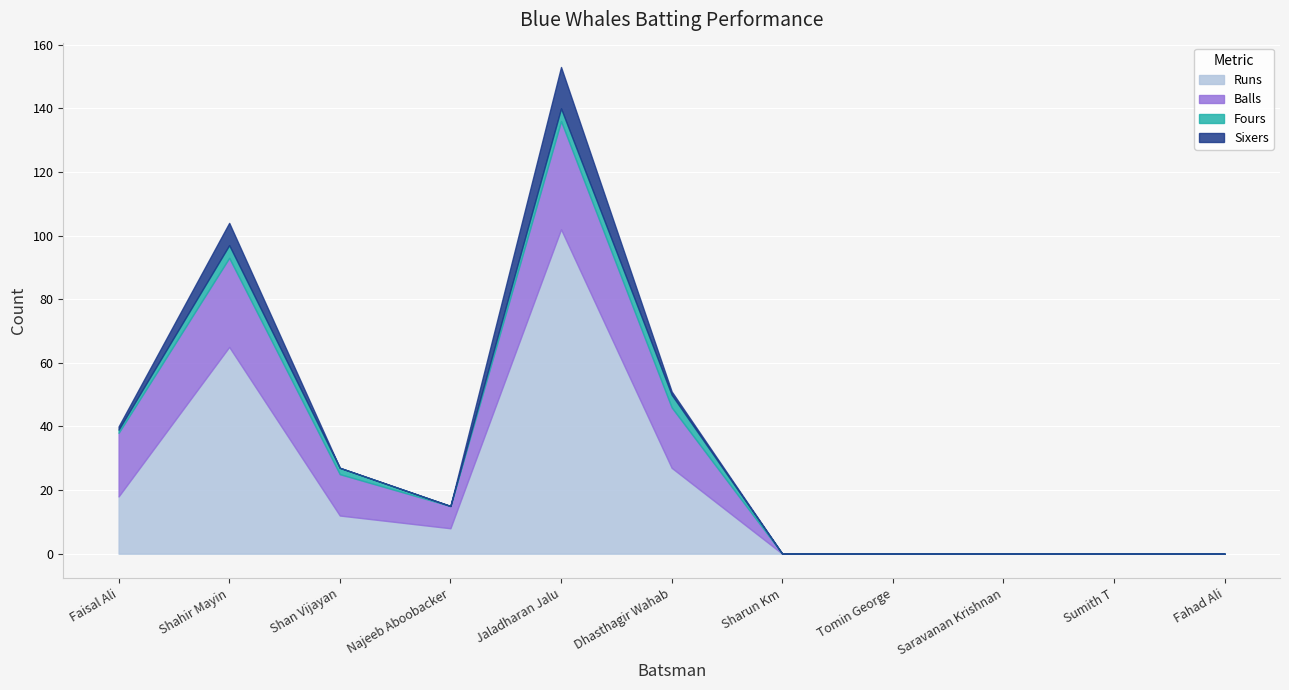

True or false: Runs has a value of 37 at Sumith T.

False